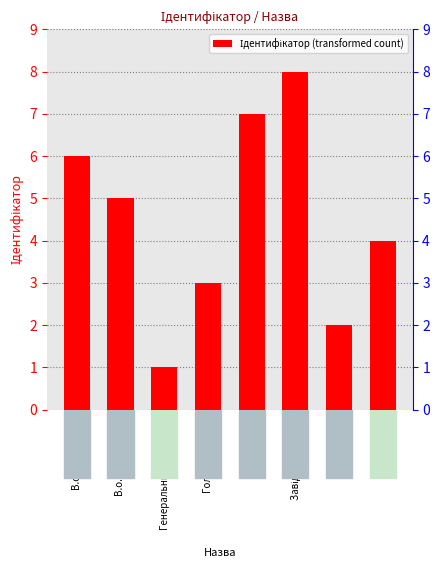

Which category has the lowest value across all series?

Генеральний директор